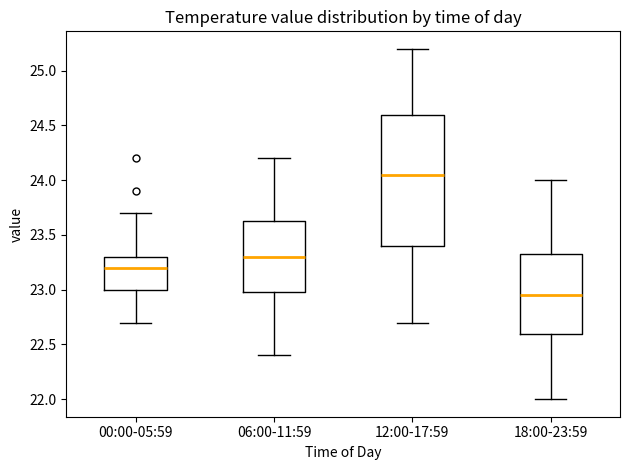

Where is the lower edge of the box for 12:00-17:59 on the y-axis? The values are not printed on the chart, so give them approximately, as read against the axis.

23.40